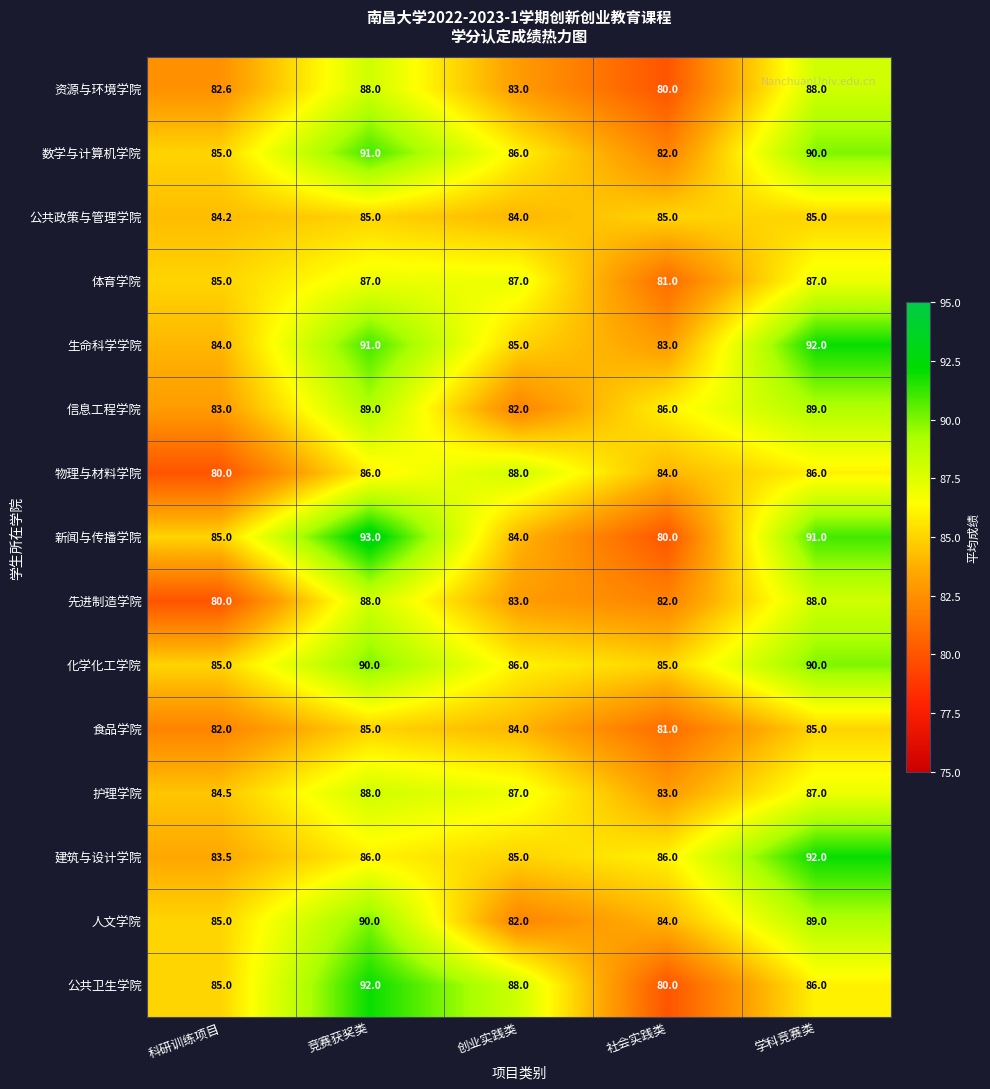

How many 化学化工学院 values are between 85 and 90?

5